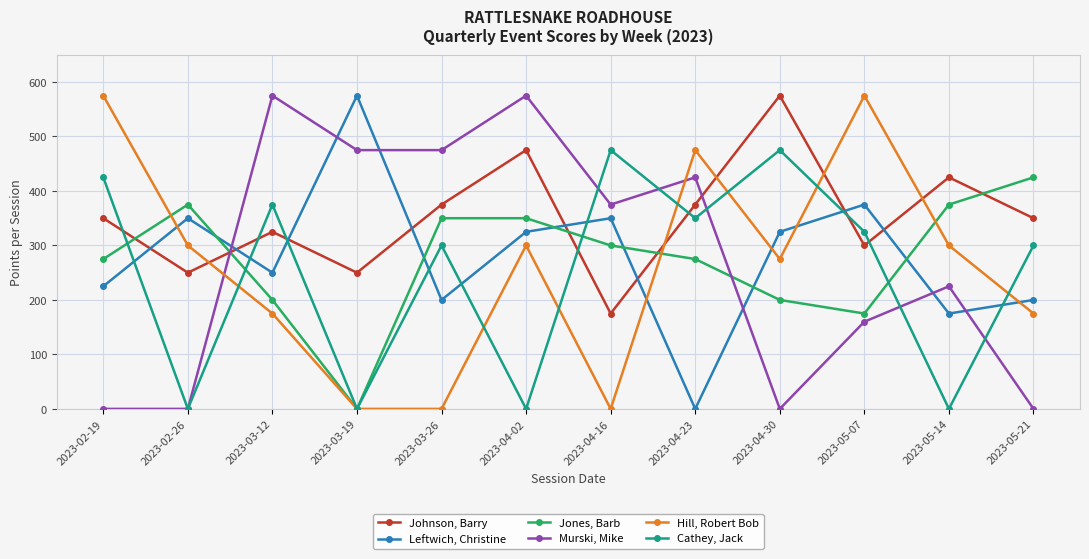

At which category is the sum across all series the highest?

2023-04-02